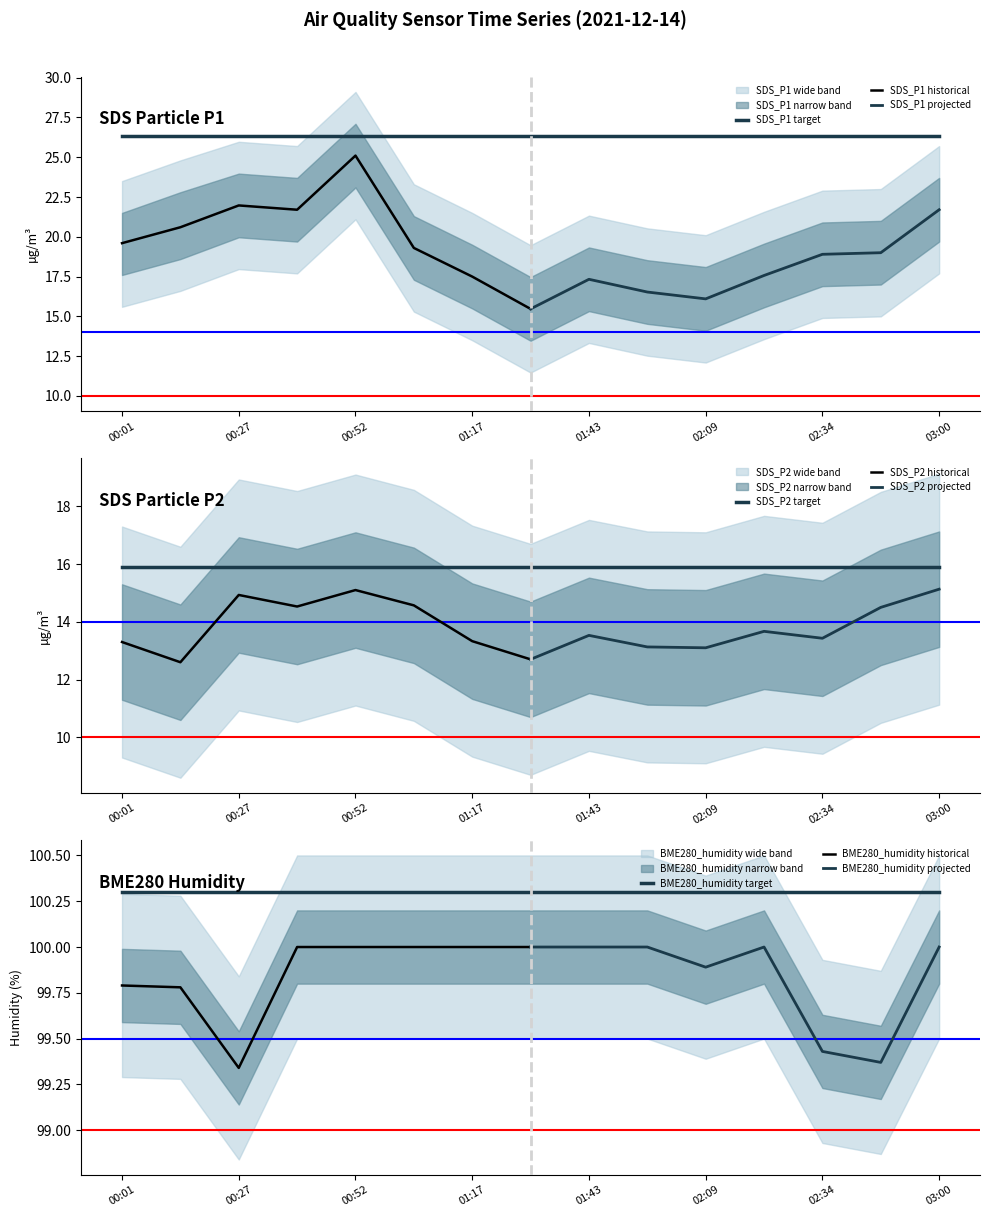

Is it true that BME280_humidity equals 99.3 at 00:27?

True